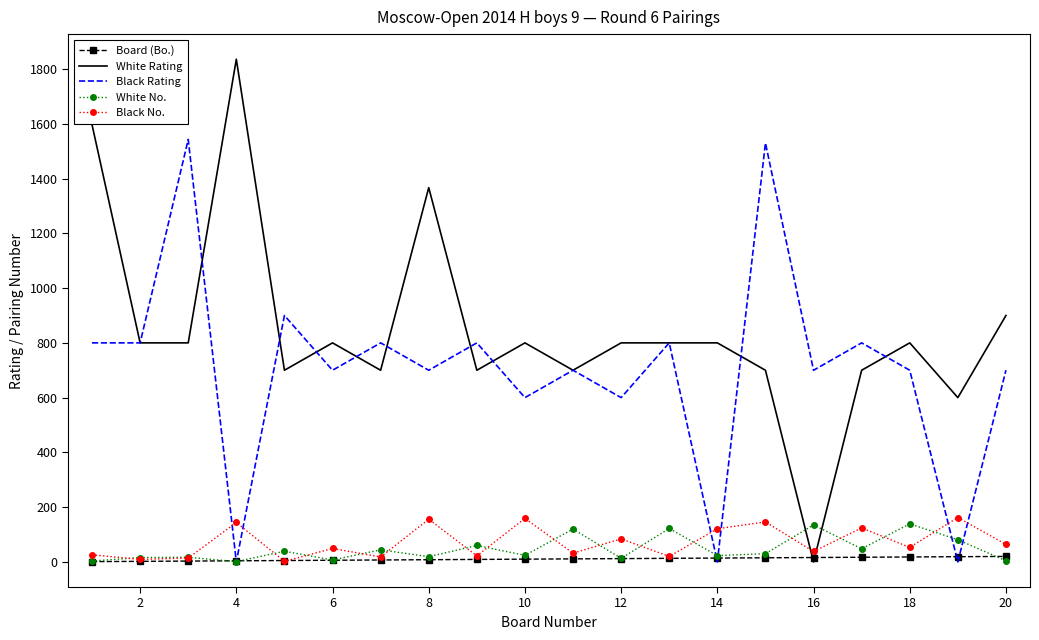

True or false: White Rating and White No. intersect in this chart.

True